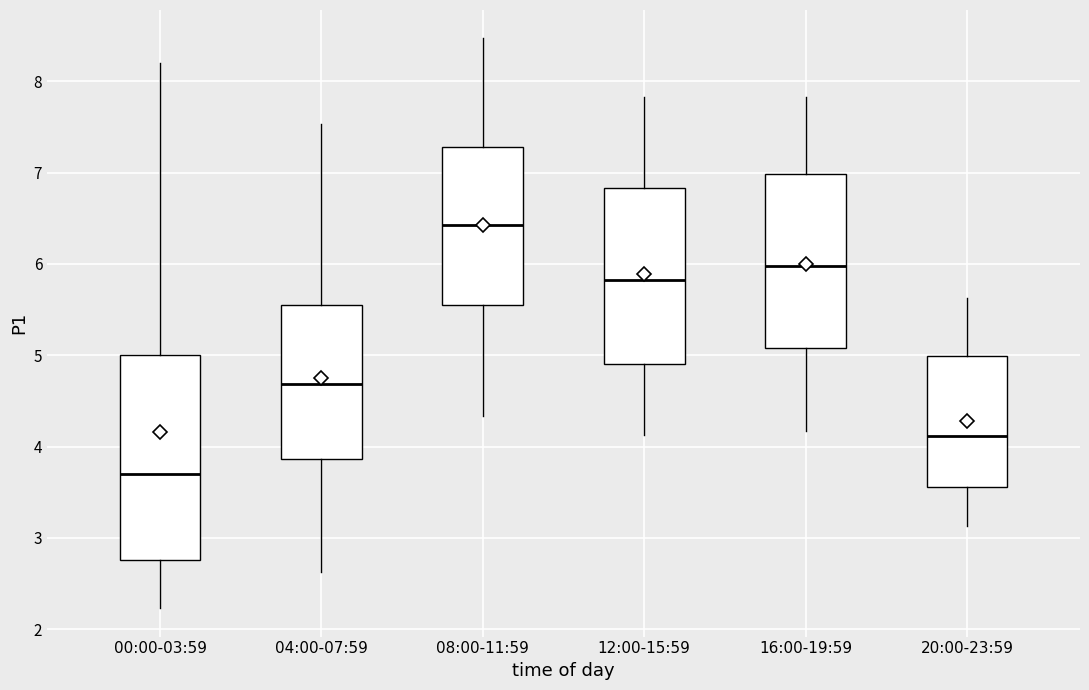

Comparing the boxes themselves (not the whiskers), which one is the tallest?

00:00-03:59